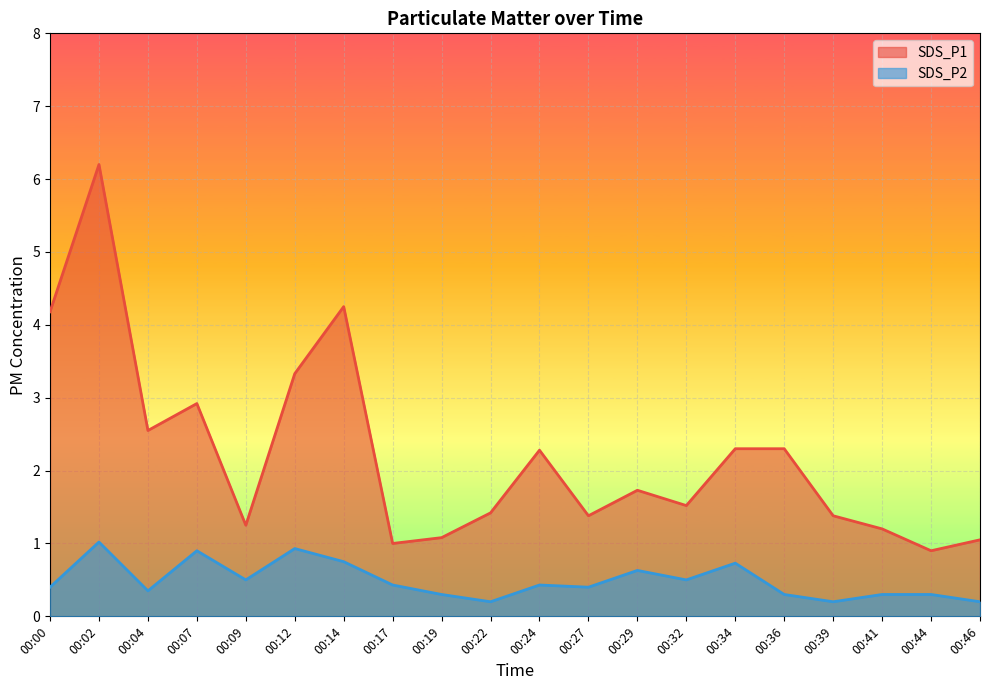

What is the total value across all series at 00:09?

1.8